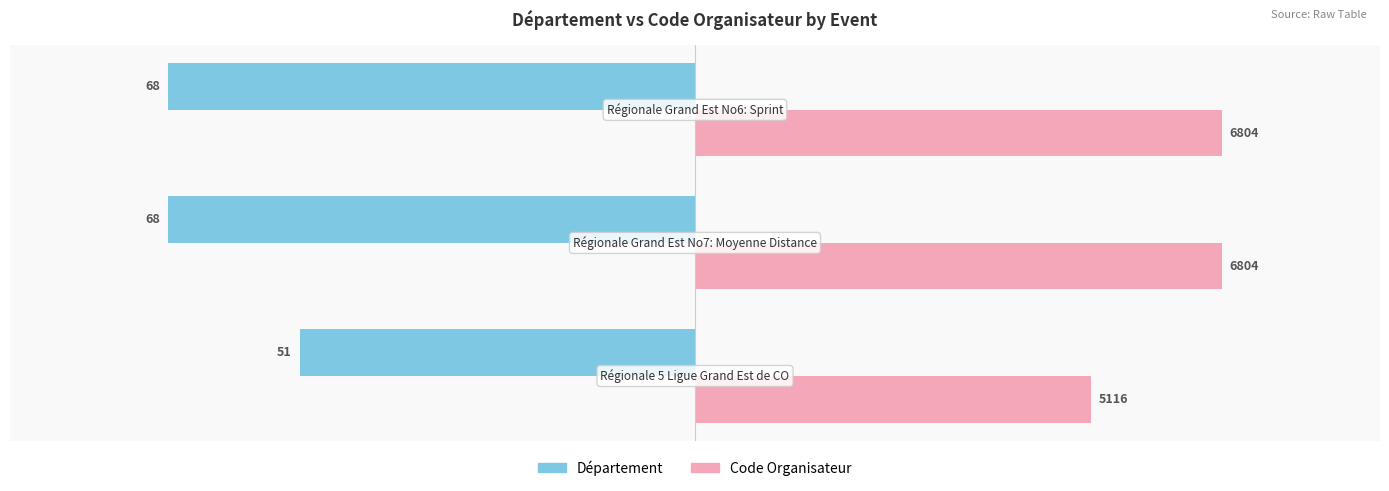

What are all the series names shown in the legend?

Département, Code Organisateur